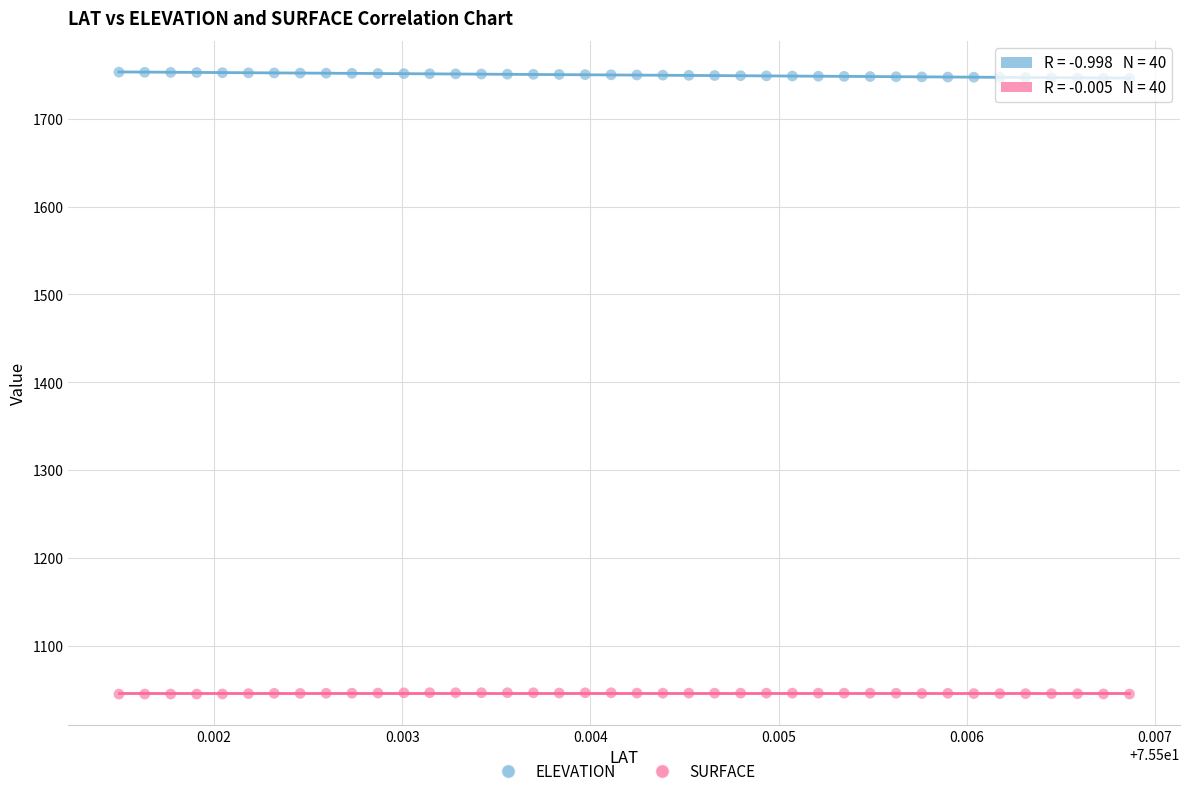

What are all the series names shown in the legend?

ELEVATION, SURFACE